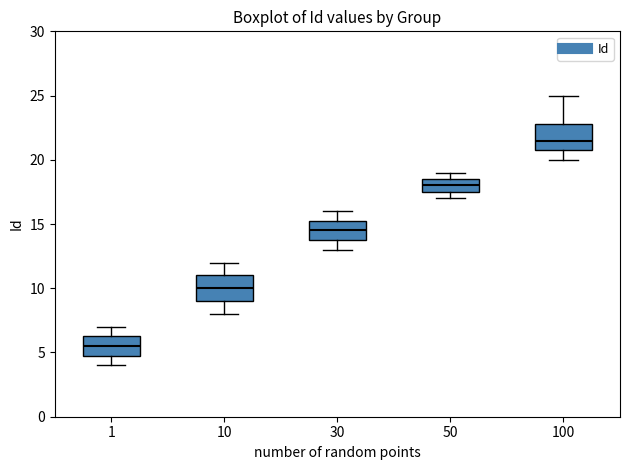

Reading left to right, read every box against the y-axis: the position of its median line, the range the box covers, and the ends of its whiskers. The values are not printed on the chart, so give them approximately, as read against the axis.

1: median 5.5, box 5.0 to 6.5, whiskers 4.0 to 7.0
10: median 10.0, box 9.0 to 11.0, whiskers 8.0 to 12.0
30: median 14.5, box 14.0 to 15.5, whiskers 13.0 to 16.0
50: median 18.0, box 17.5 to 18.5, whiskers 17.0 to 19.0
100: median 21.5, box 21.0 to 23.0, whiskers 20.0 to 25.0